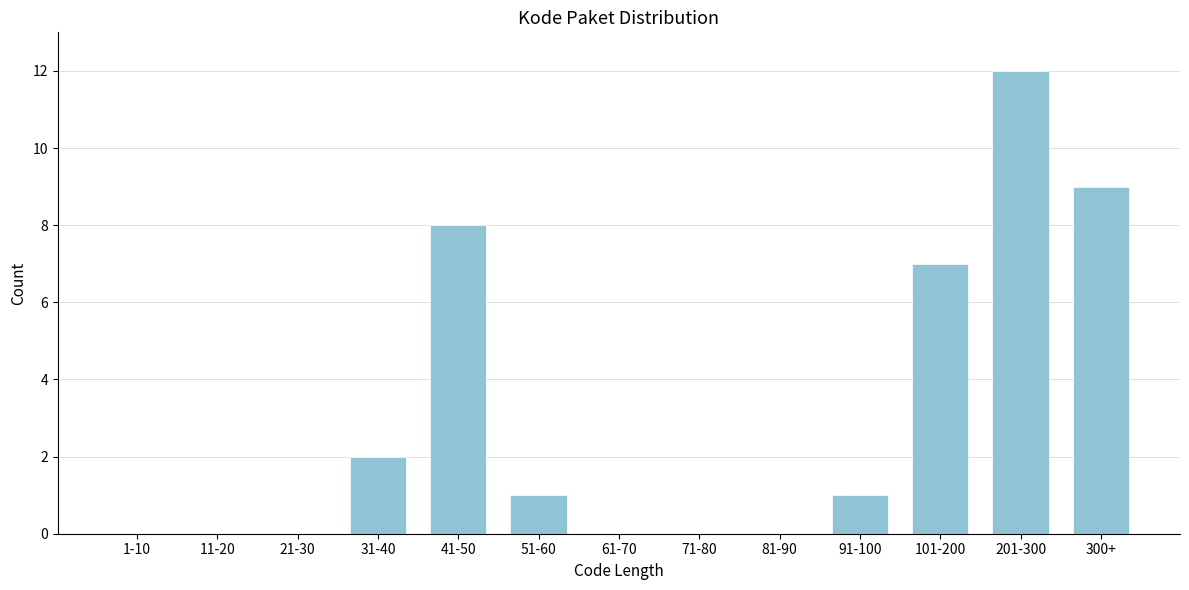

Reading left to right, list all the values displayed in this chart.

1-10=0	11-20=0	21-30=0	31-40=2	41-50=8	51-60=1	61-70=0	71-80=0	81-90=0	91-100=1	101-200=7	201-300=12	300+=9